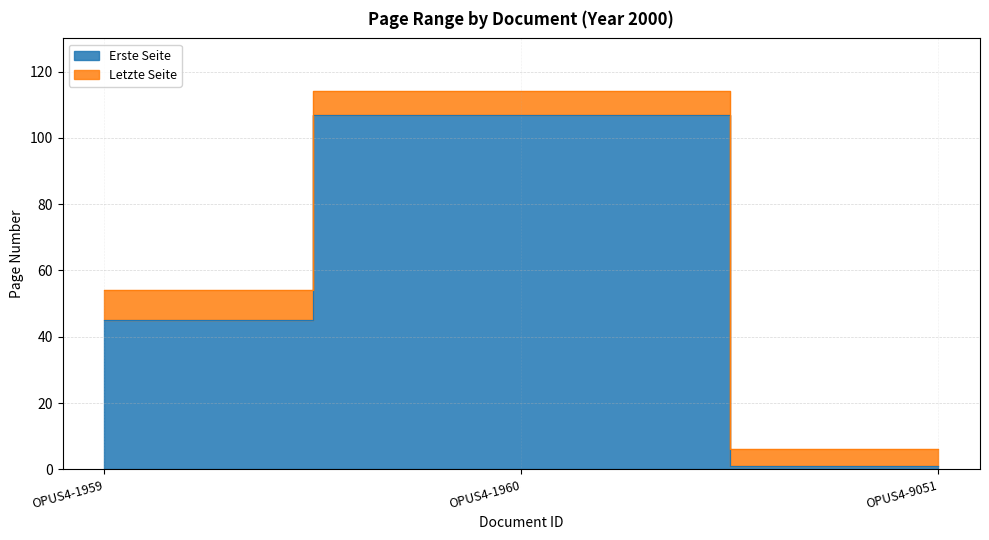

Which series has the largest range (max minus min)?

Letzte Seite